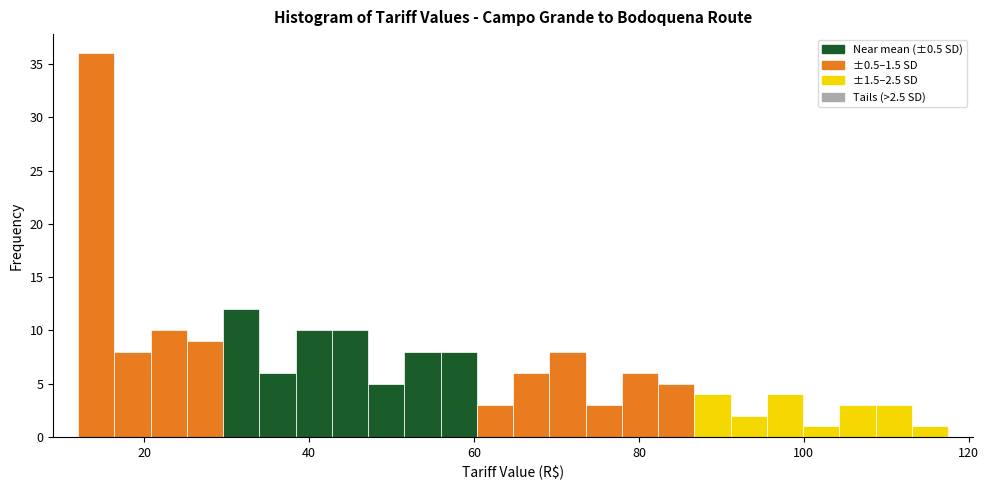

Around what value on the x-axis is the tallest bar? Give the approximate position of its centre, as read against the axis.

14